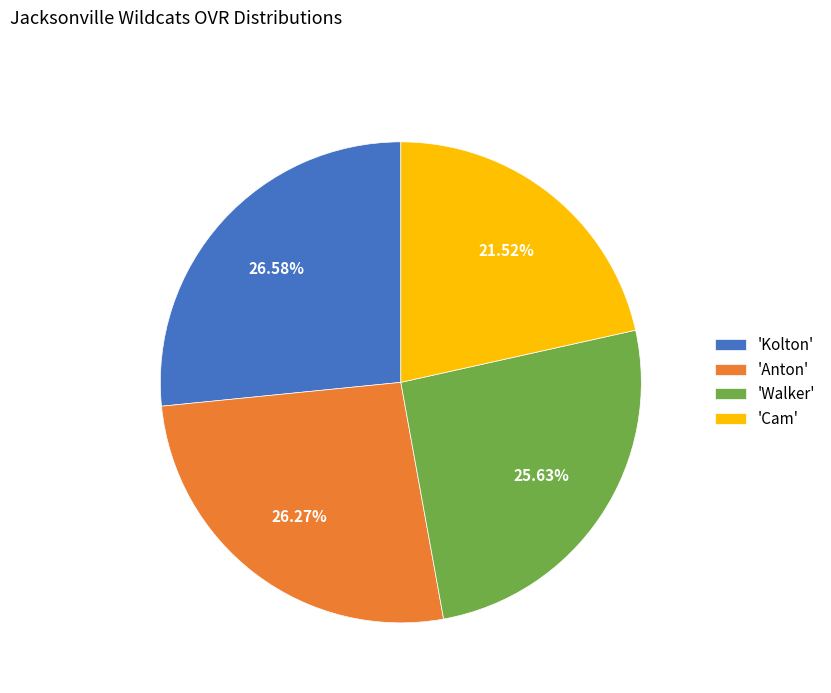

How many slices are in this pie chart?

4